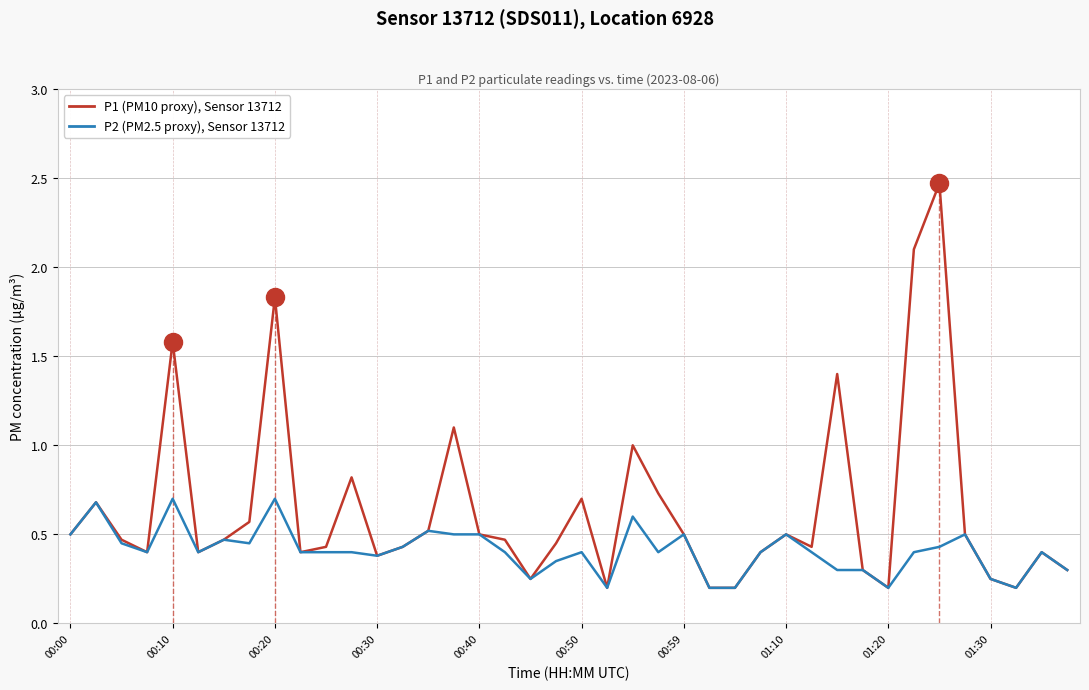

How many lines are shown in the chart?

2